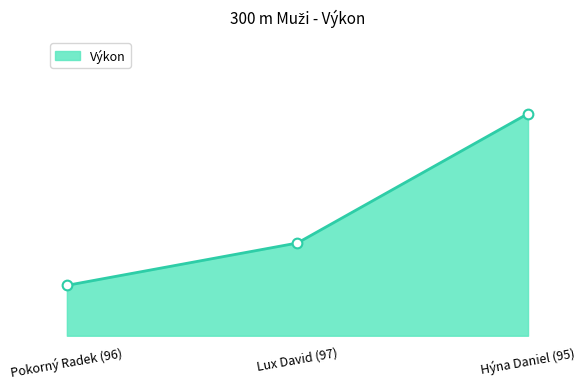

Is this an area chart (filled region under the line)?

Yes